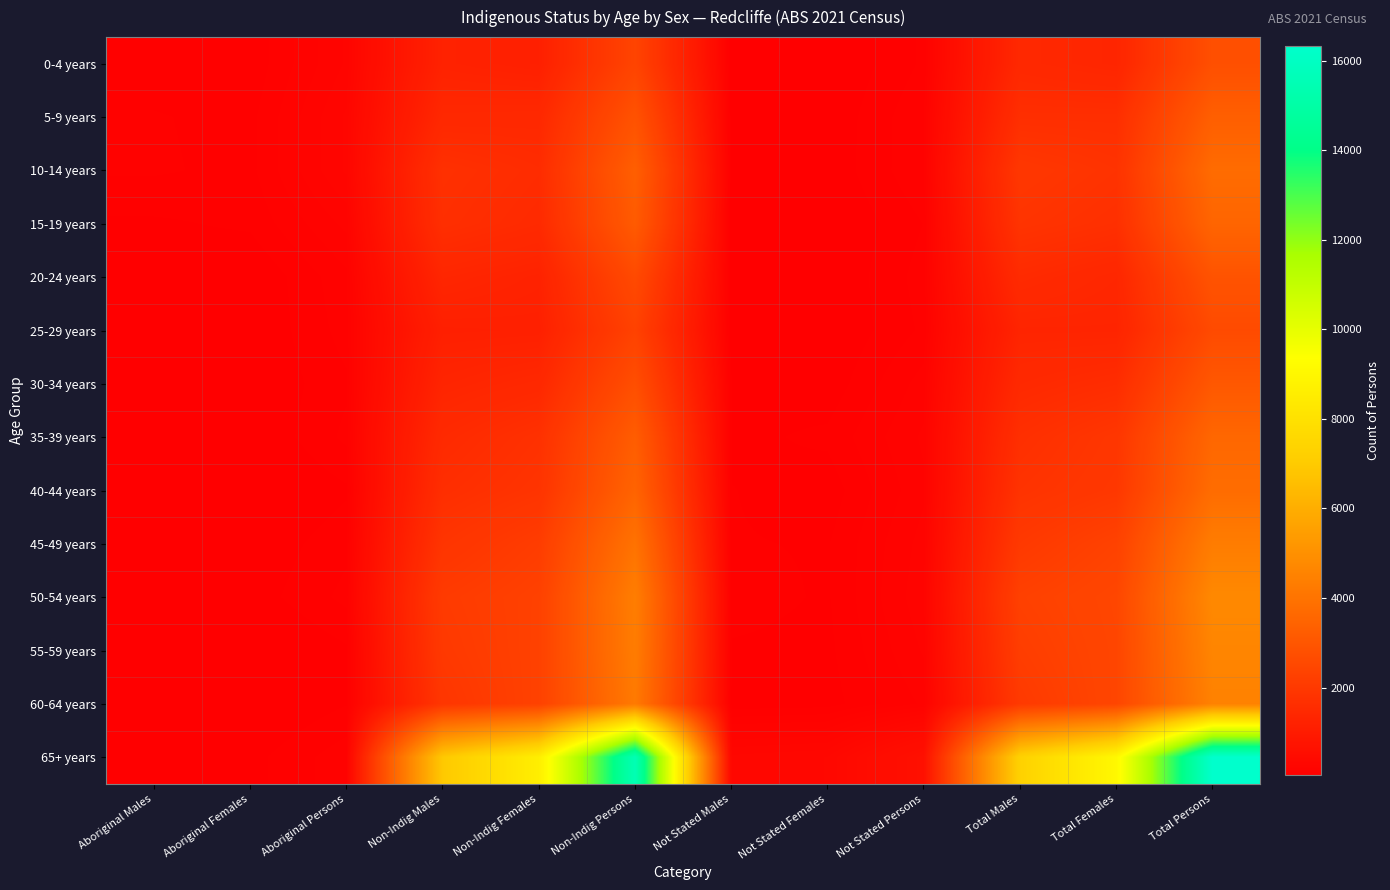

Which series changed the most between Non-Indig Males and Not Stated Persons?

65+ years